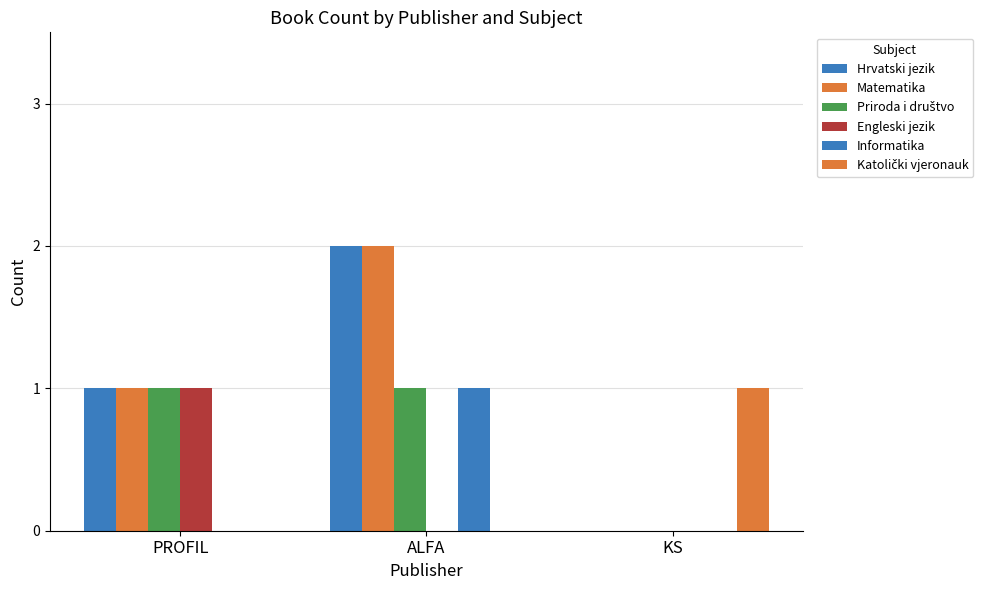

Are the bars grouped side by side (vs. stacked)?

Yes